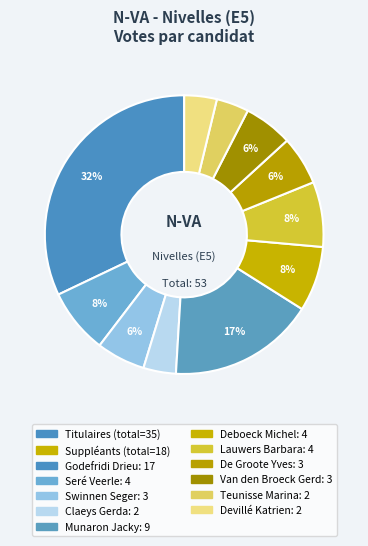

Rank the categories by value from lowest to highest.

Claeys Gerda, Teunisse Marina, Devillé Katrien, Swinnen Seger, De Groote Yves, Van den Broeck Gerd, Seré Veerle, Deboeck Michel, Lauwers Barbara, Munaron Jacky, Godefridi Drieu